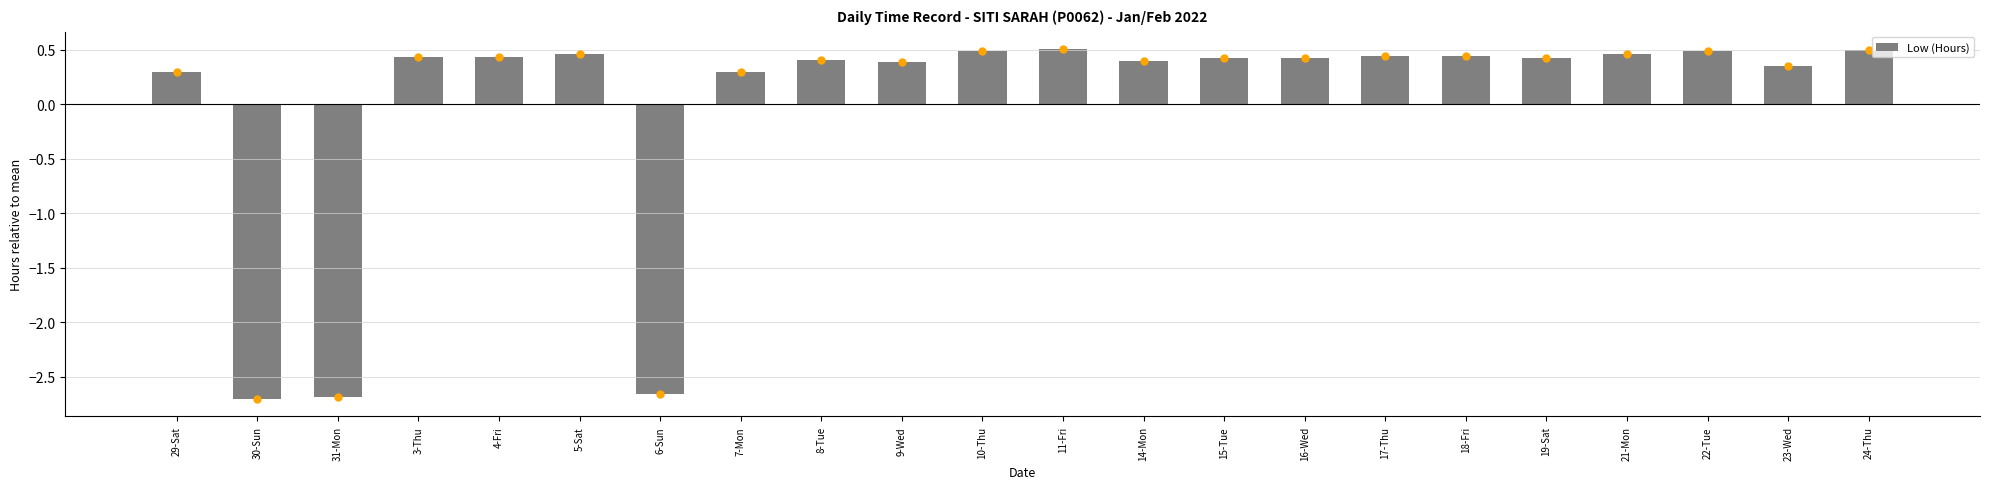

Does the chart contain any negative values?

Yes